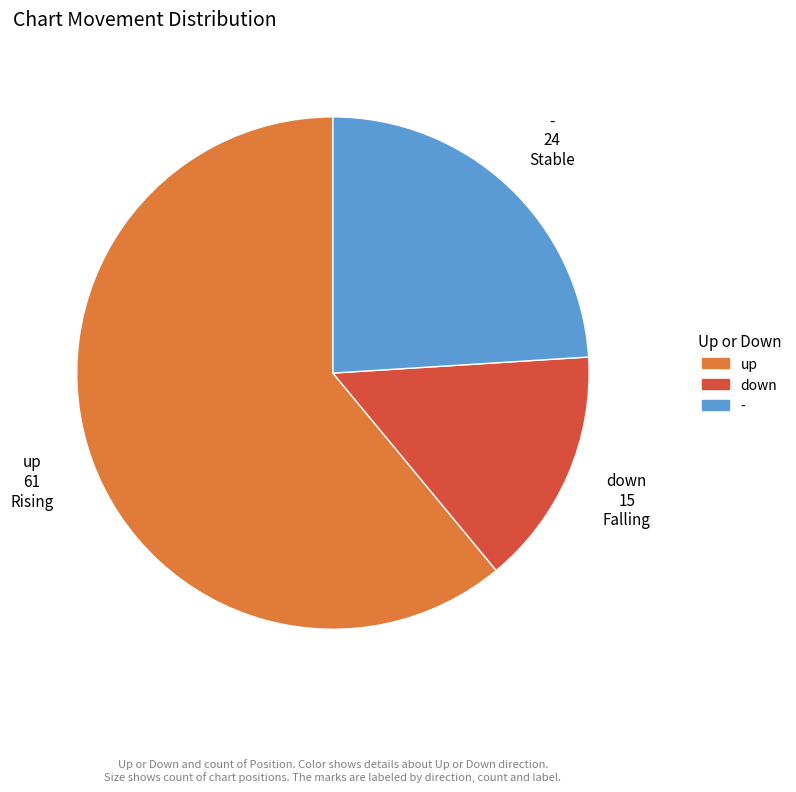

Rank the categories by value from lowest to highest.

down, -, up